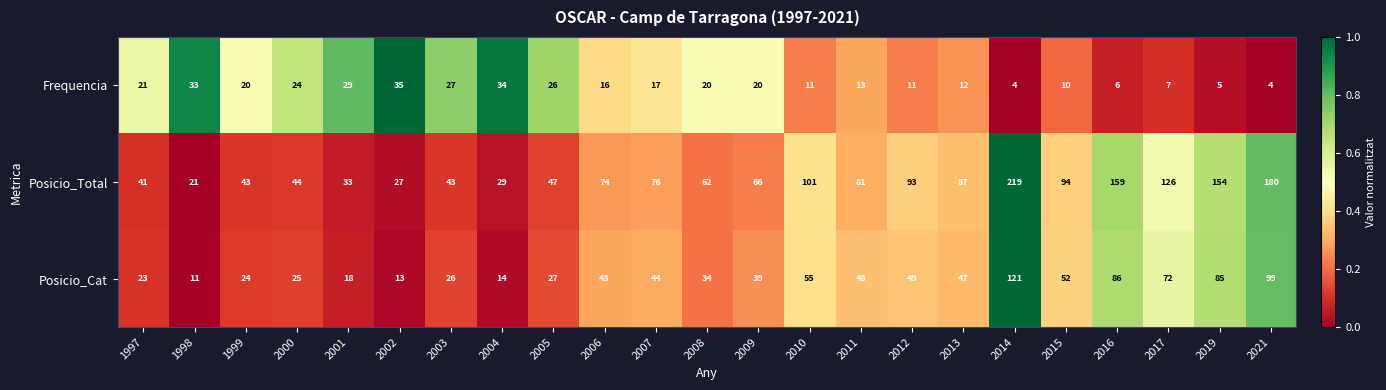

List the series in order of their overall mean, highest first.

Posicio_Total, Posicio_Cat, Frequencia